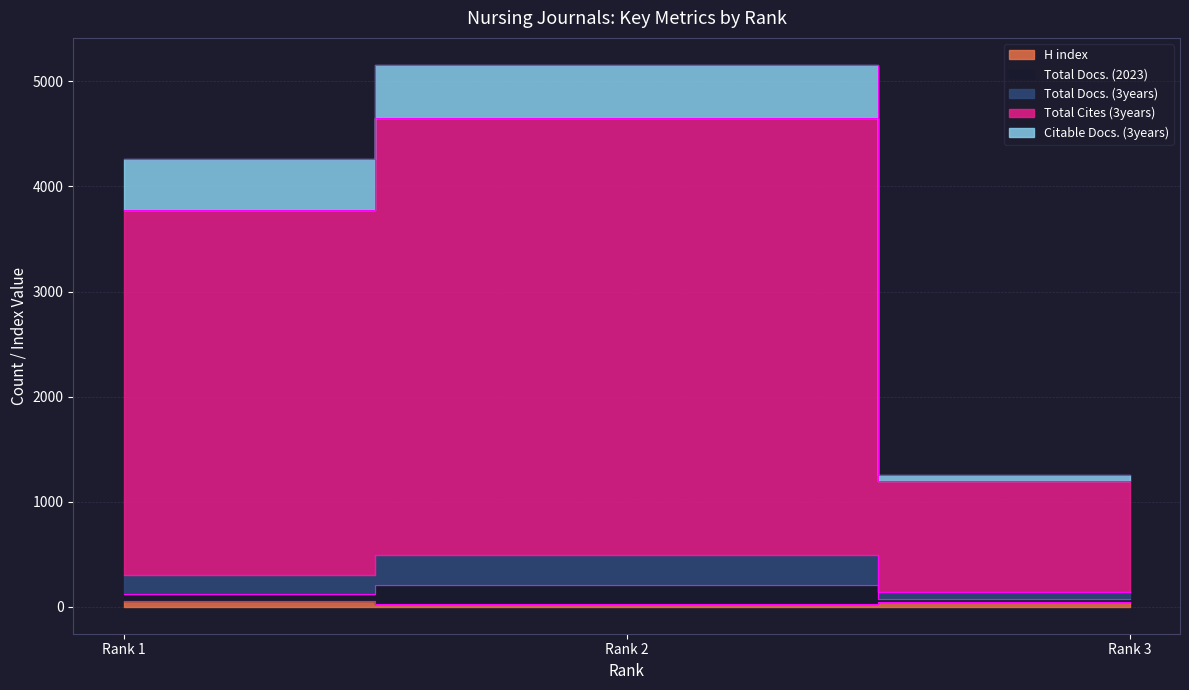

Where is H index nearest to the value 42?

Rank 3